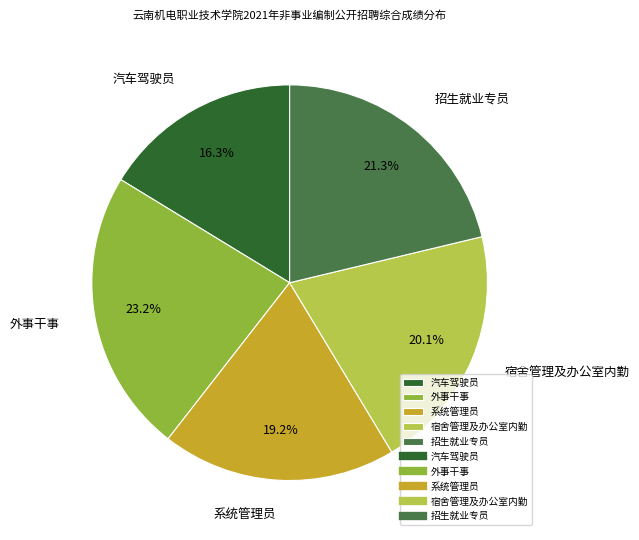

What portion of the pie excludes 外事干事?

76.8%